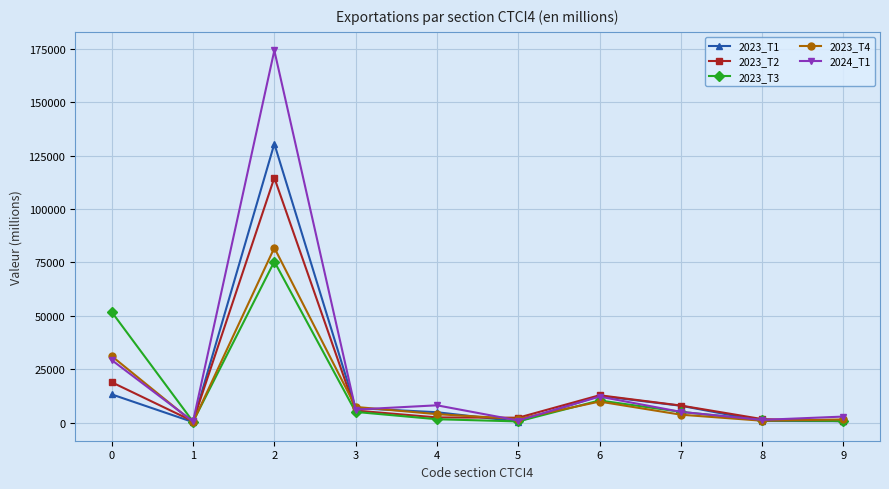

What is the sum of all 2023_T3 values?

151987.3